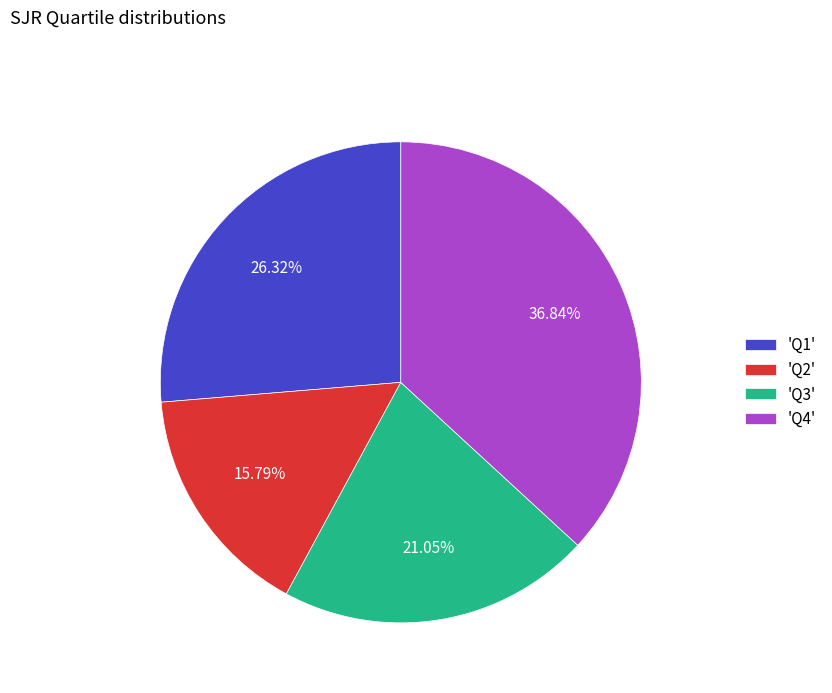

Which has a higher value, 'Q3' or 'Q2'?

'Q3'